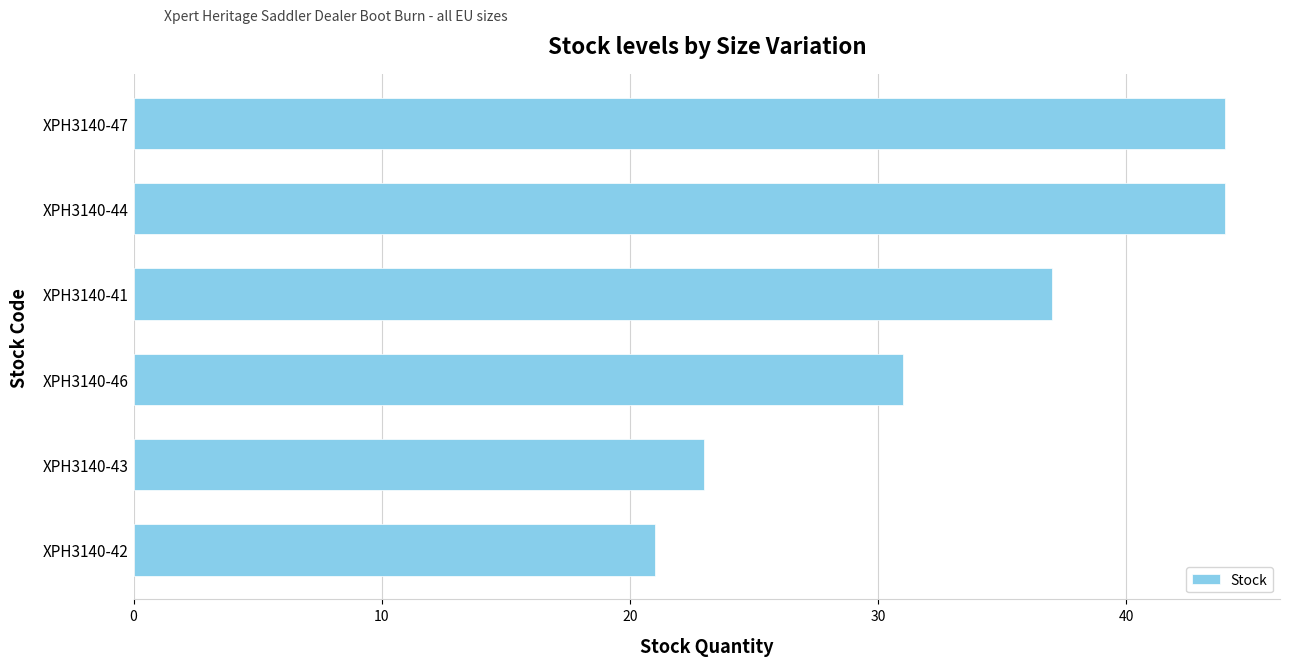

Does the chart contain any negative values?

No